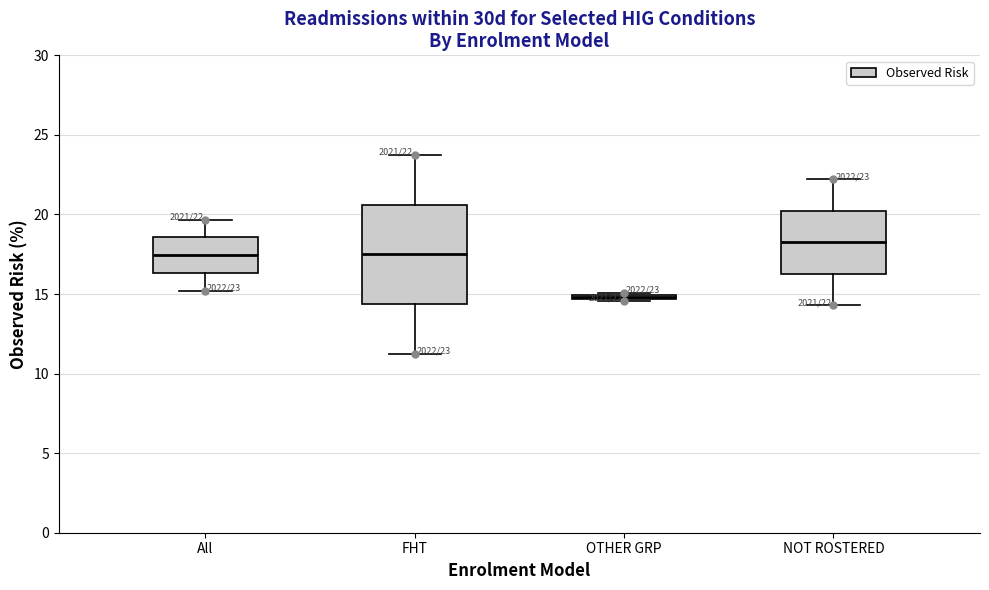

Which box has the highest median line?

NOT ROSTERED